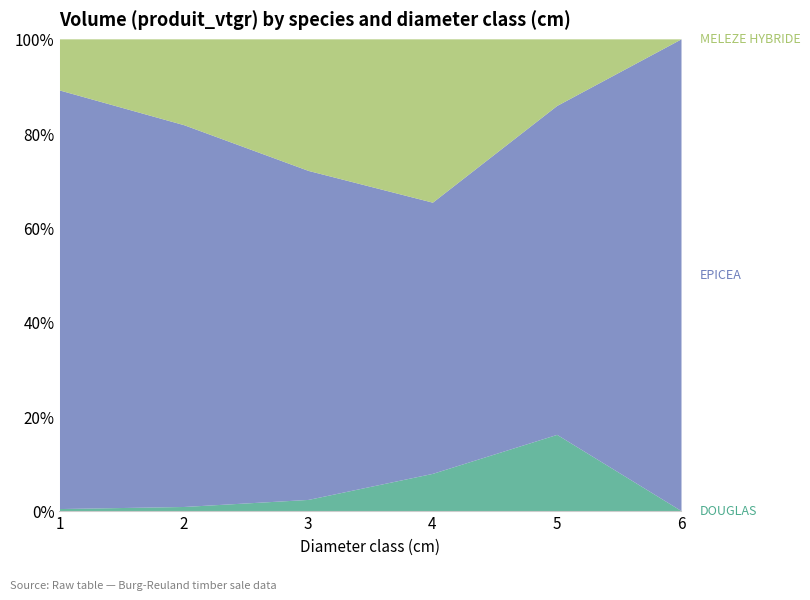

List the series in order of their peak value, highest first.

EPICEA, MELEZE HYBRIDE, DOUGLAS